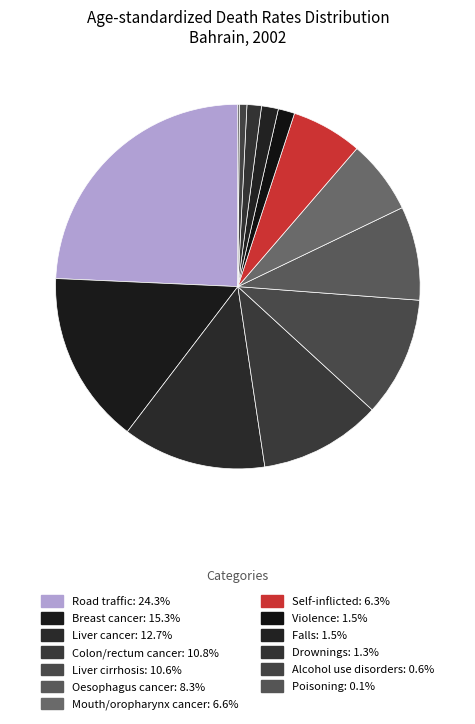

Does Poisoning represent more than half of the total?

No